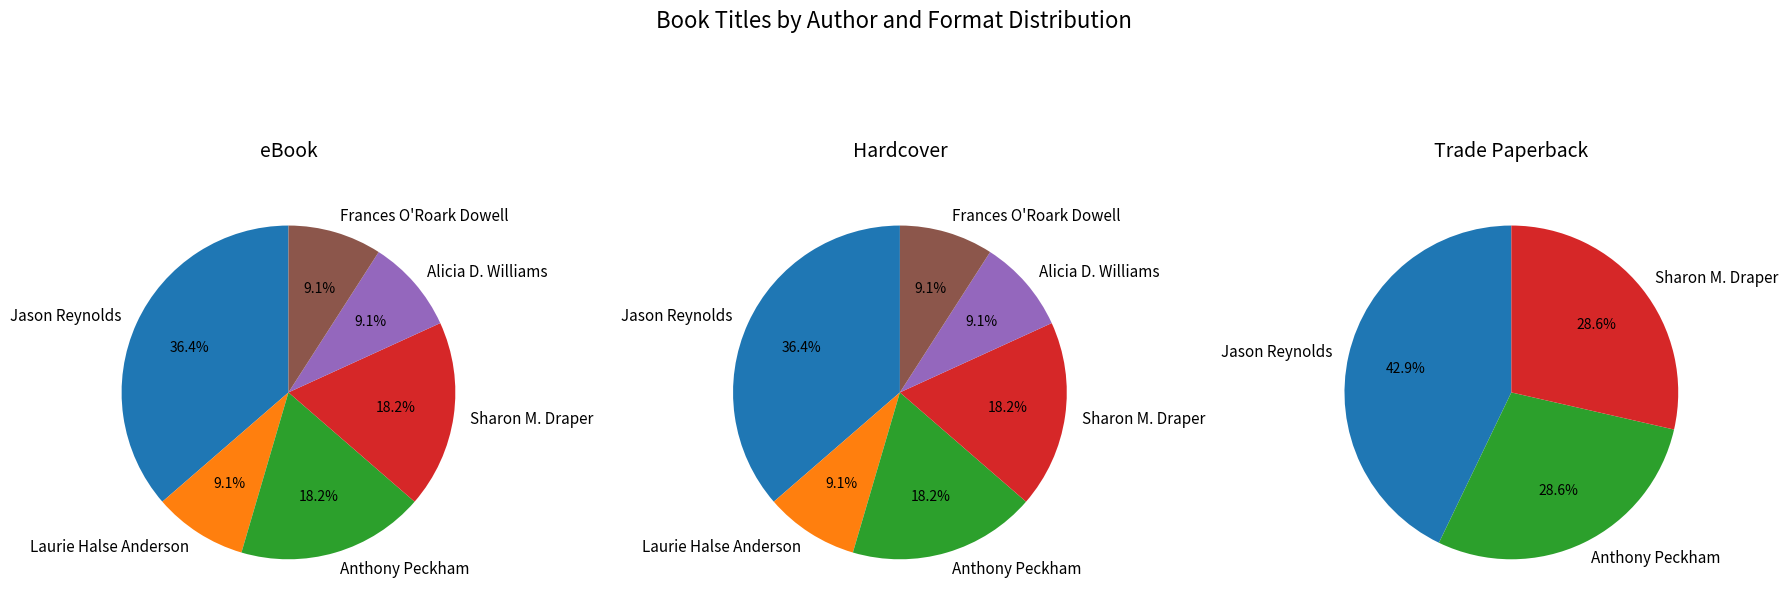

Which category has the biggest portion of the pie?

Jason Reynolds (403685768)